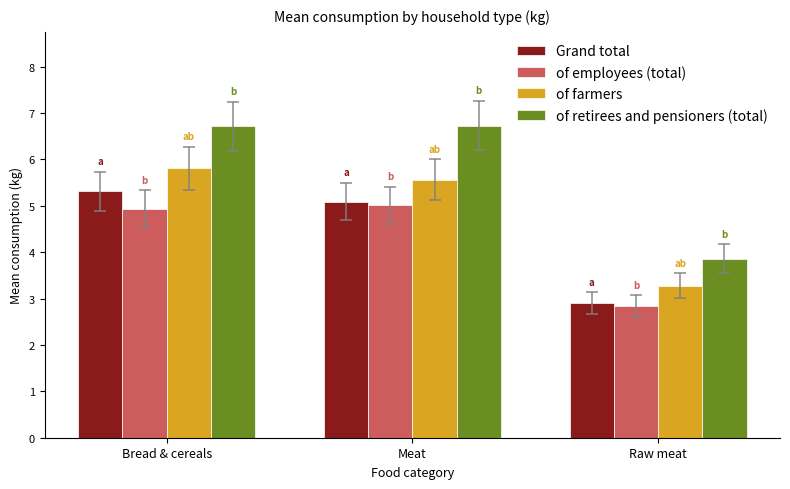

At how many categories does at least one series exceed 3?

3